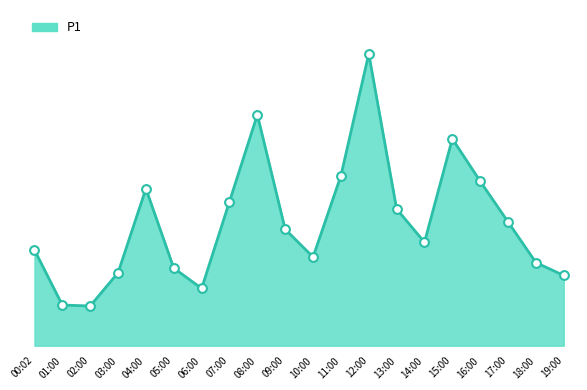

Approximately how many times larger is the value at 18:00 compared to 00:02?

0.9